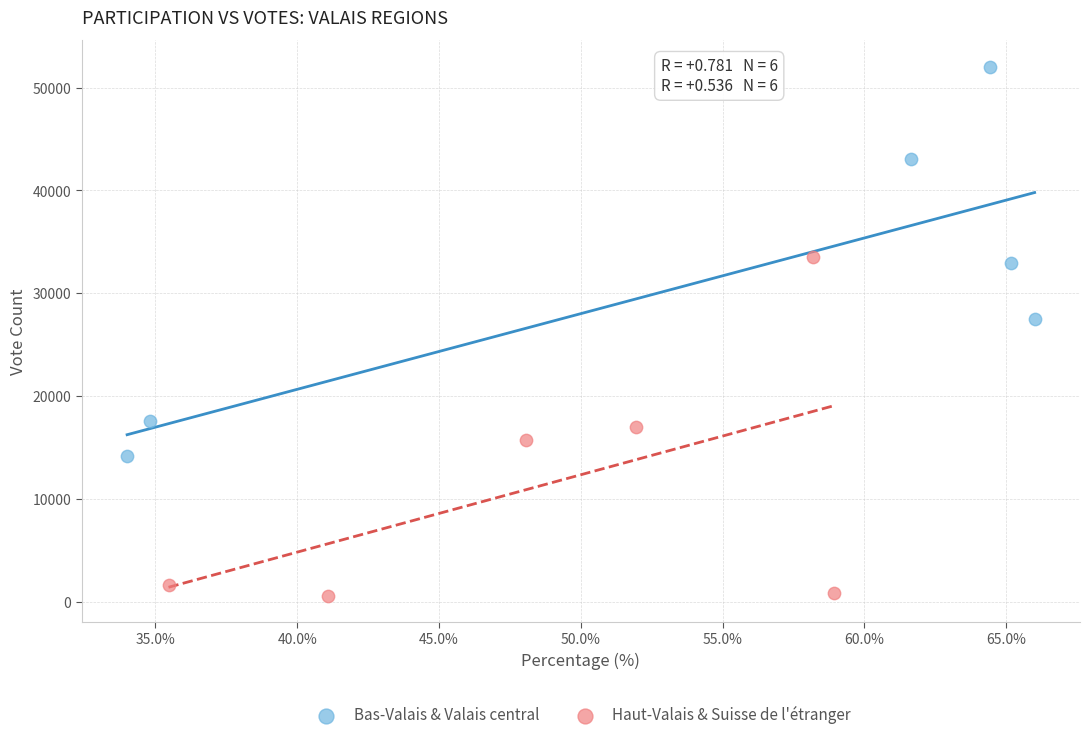

Which series reaches the maximum Y coordinate?

Bas-Valais & Valais central